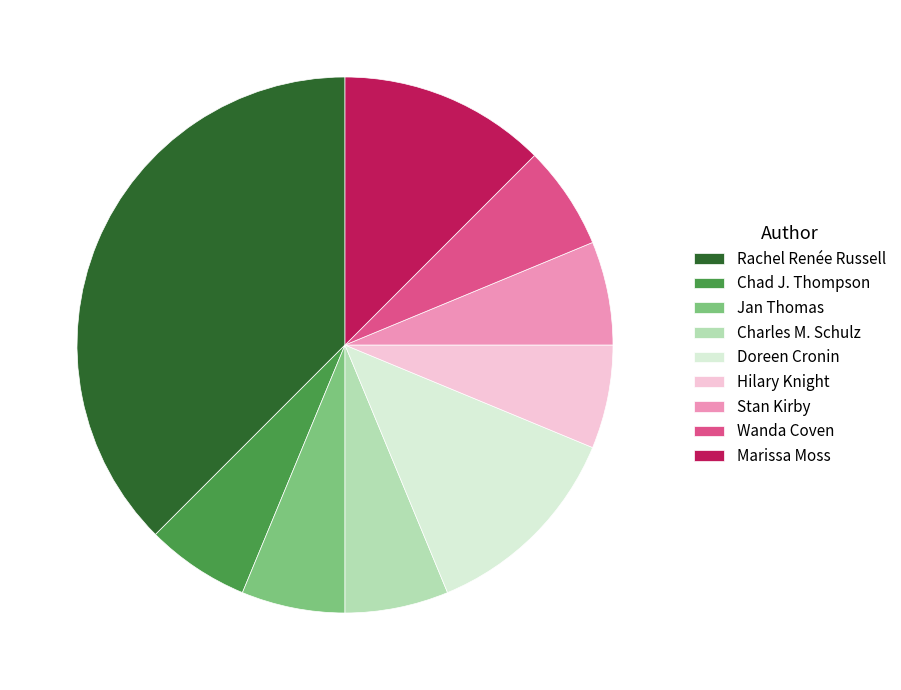

Does any single category account for the majority?

No